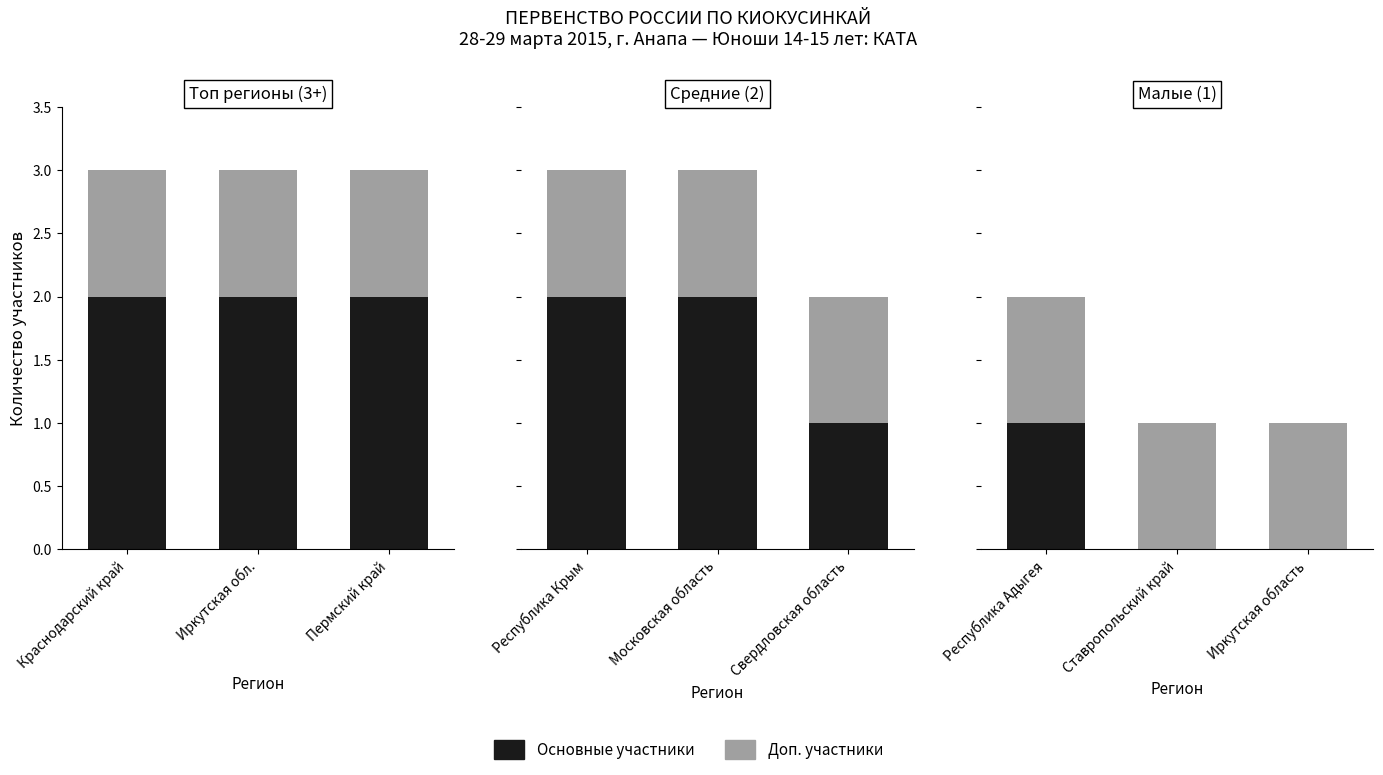

Where is Доп. участники nearest to the value 1?

Республика Адыгея